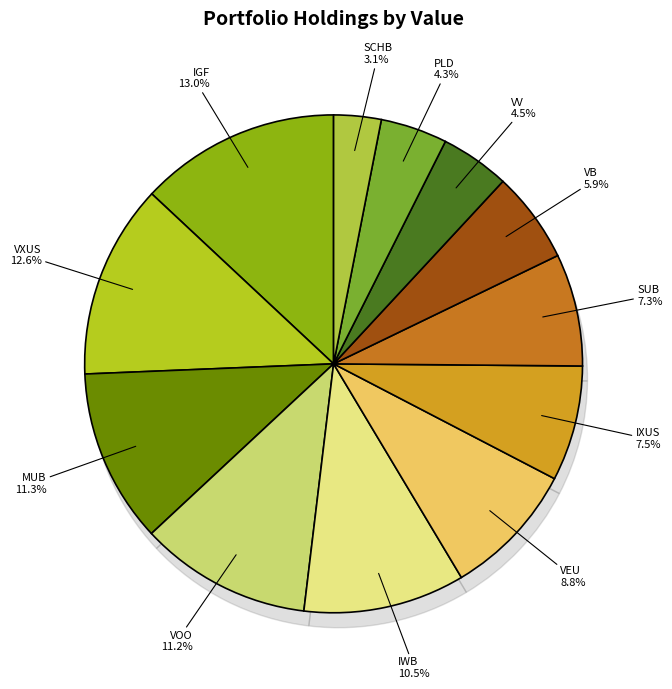

Approximately how many times larger is the value at IWB compared to SUB?

1.4